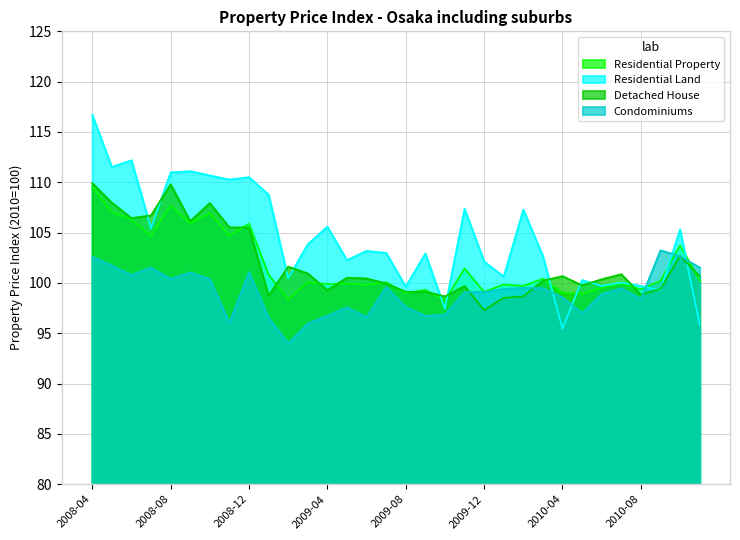

At which category does Detached House reach its first local peak?

2008-08